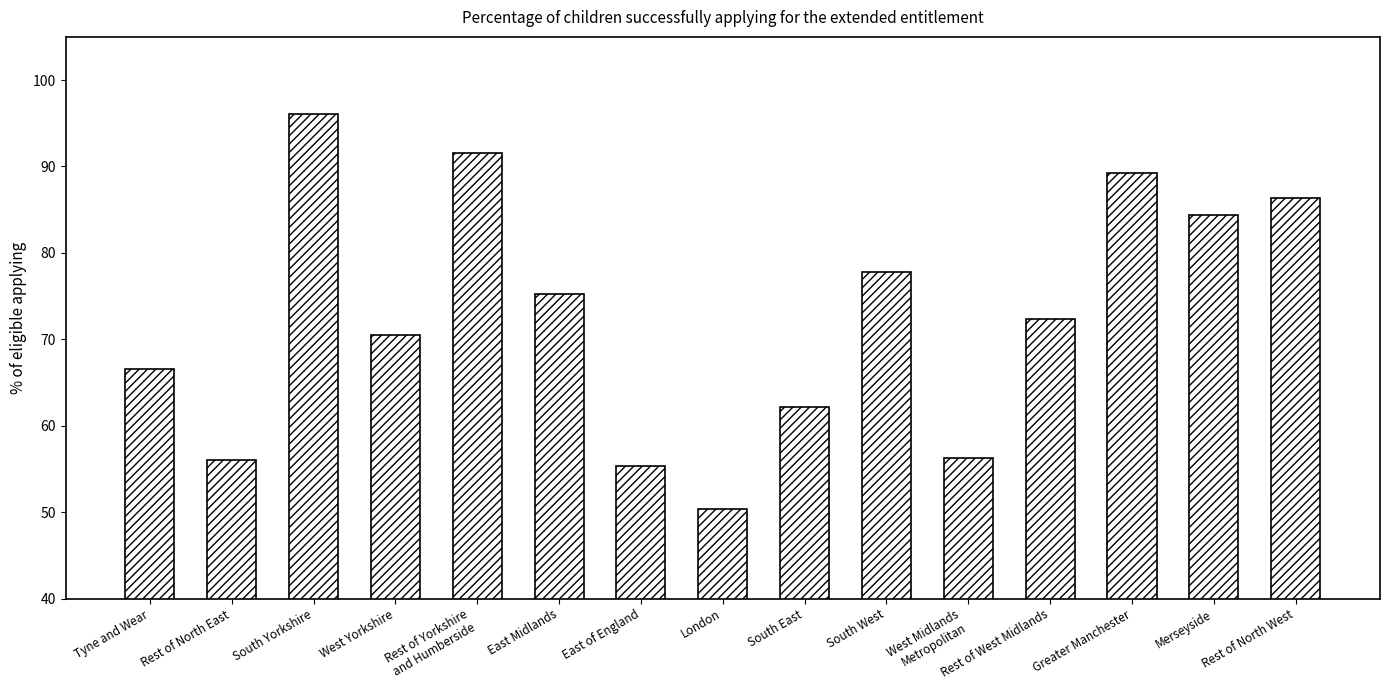

Is it true that the value at South Yorkshire is 48.1?

False